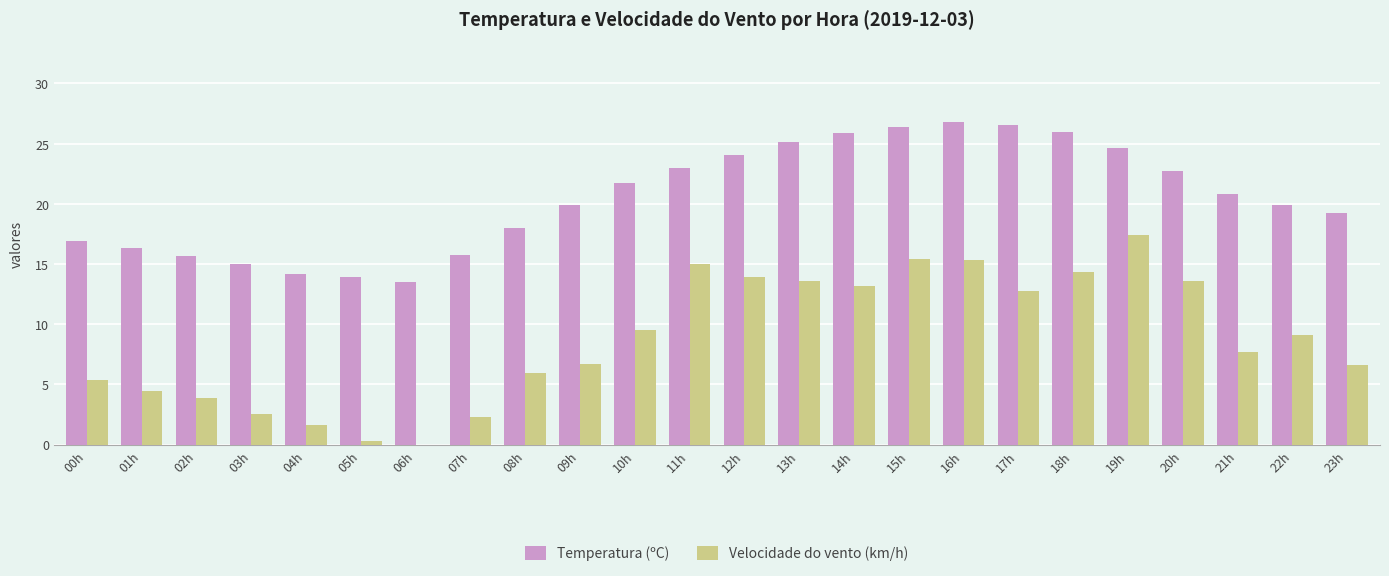

Which series has the widest spread of values?

Velocidade do vento (km/h)